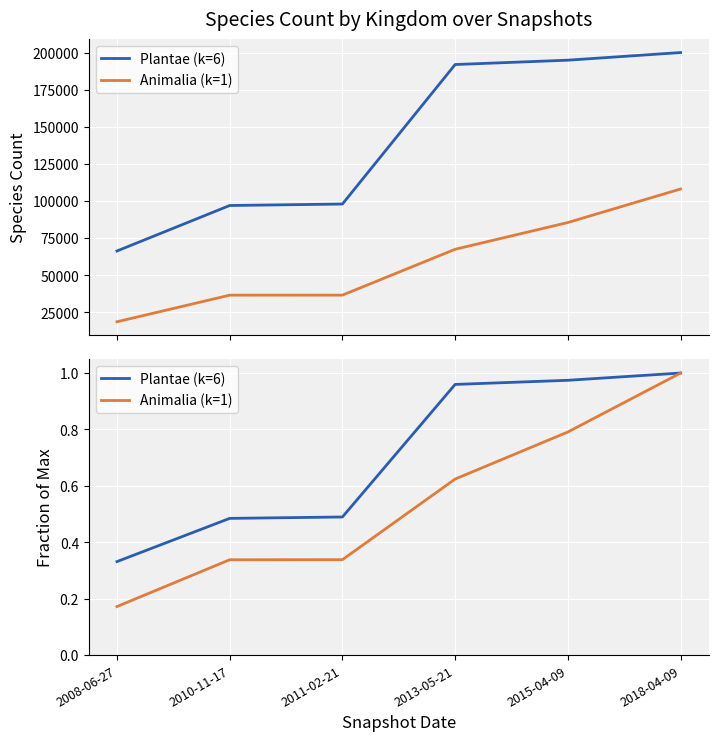

What is the maximum value shown in the chart?

1.0